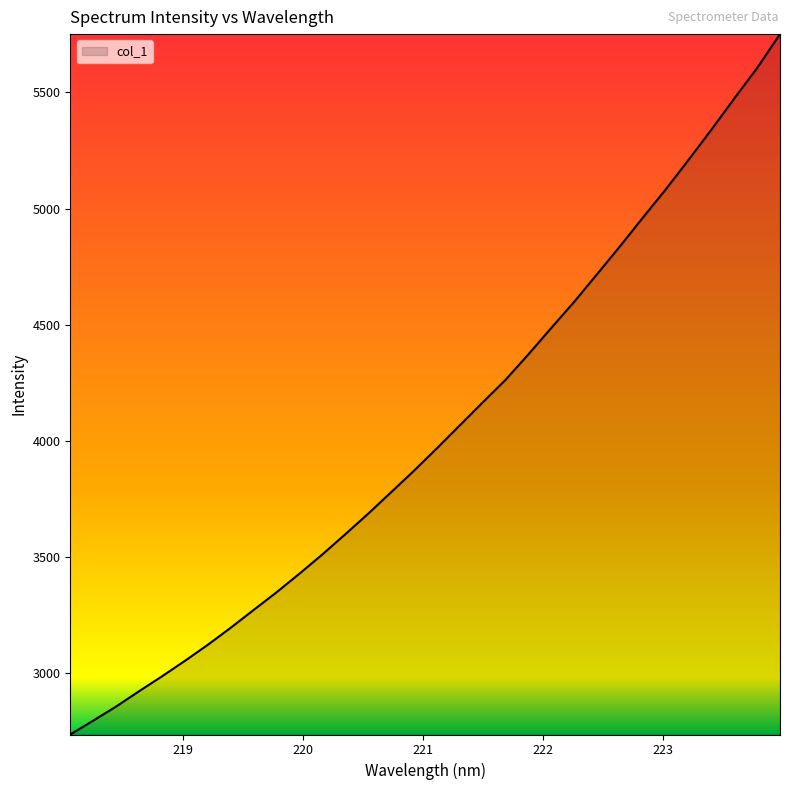

What is the difference between the maximum and minimum values?

3014.2